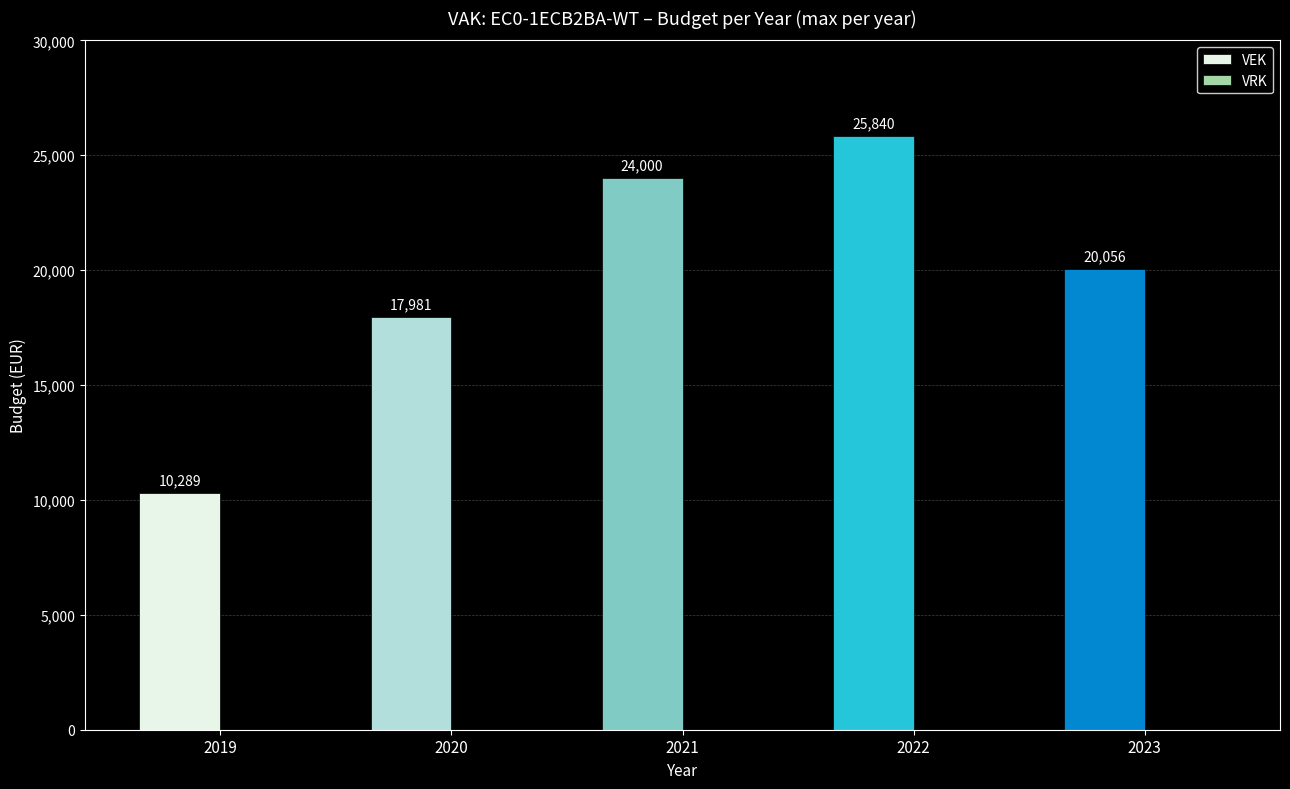

What is the difference between the values at 2020 and 2022?

7859